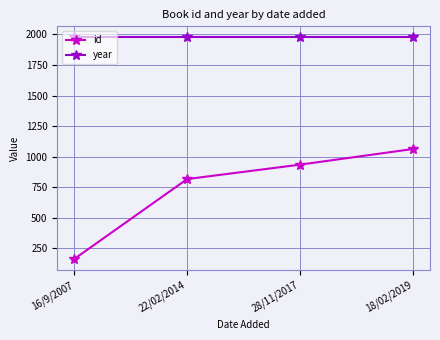

At which label is id closest to 613?

22/02/2014